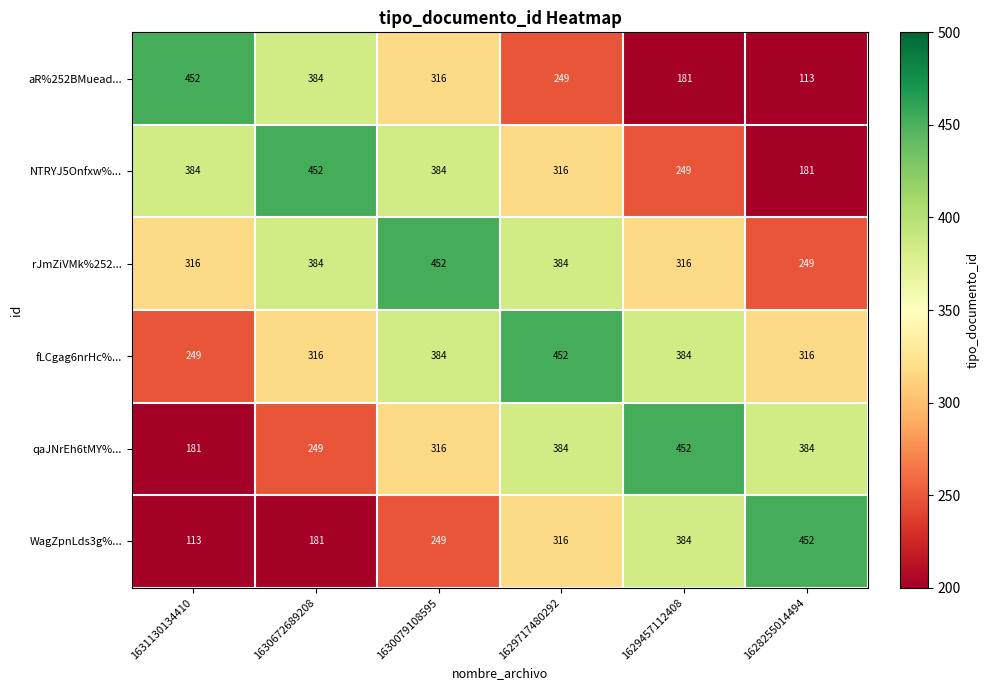

What is the sum of all aR%252BMuead... values?

1695